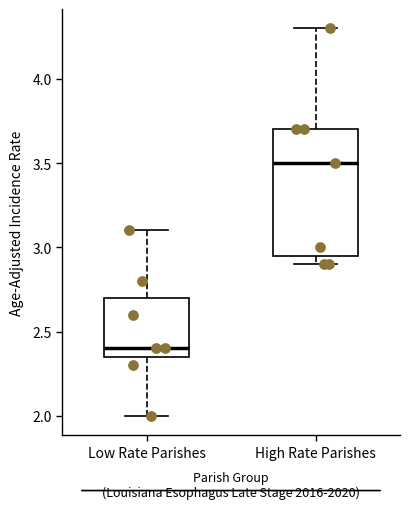

Reading left to right, transcribe this box plot: for each box, give where its median line is, the range the box spans, and where its two whiskers end, as read against the y-axis. The values are not printed on the chart, so give them approximately, as read against the axis.

Low Rate Parishes: median 2.40, box 2.35 to 2.70, whiskers 2.00 to 3.10
High Rate Parishes: median 3.50, box 2.95 to 3.70, whiskers 2.90 to 4.30